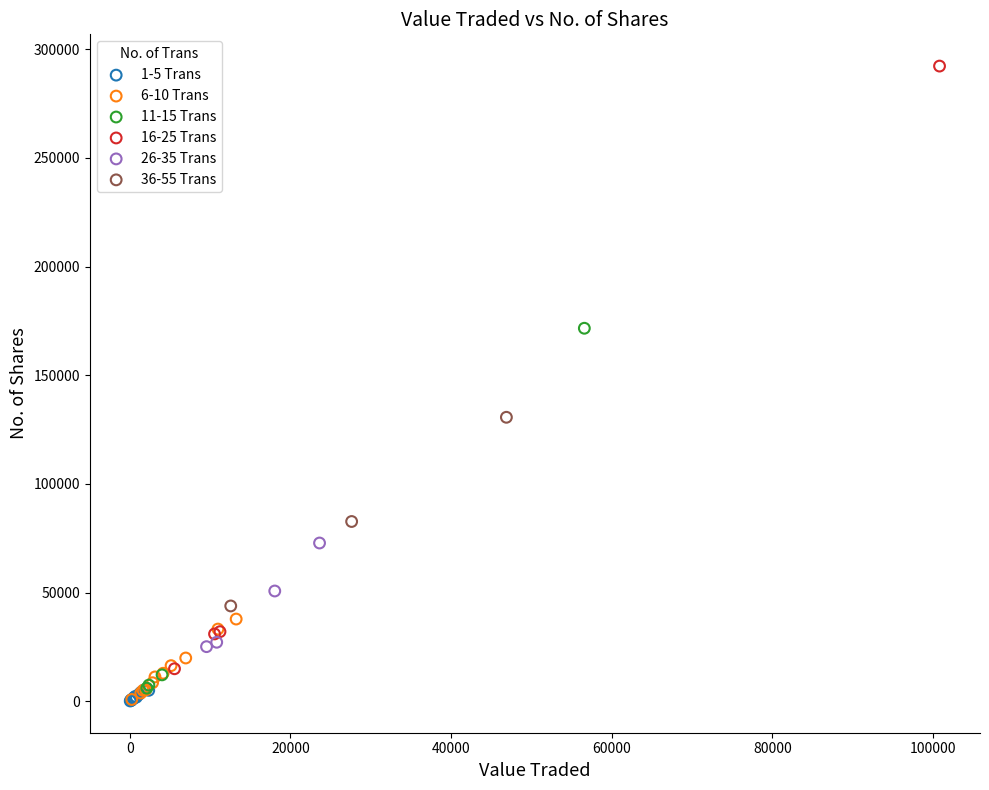

Which series has the largest Y range (max minus min)?

16-25 Trans